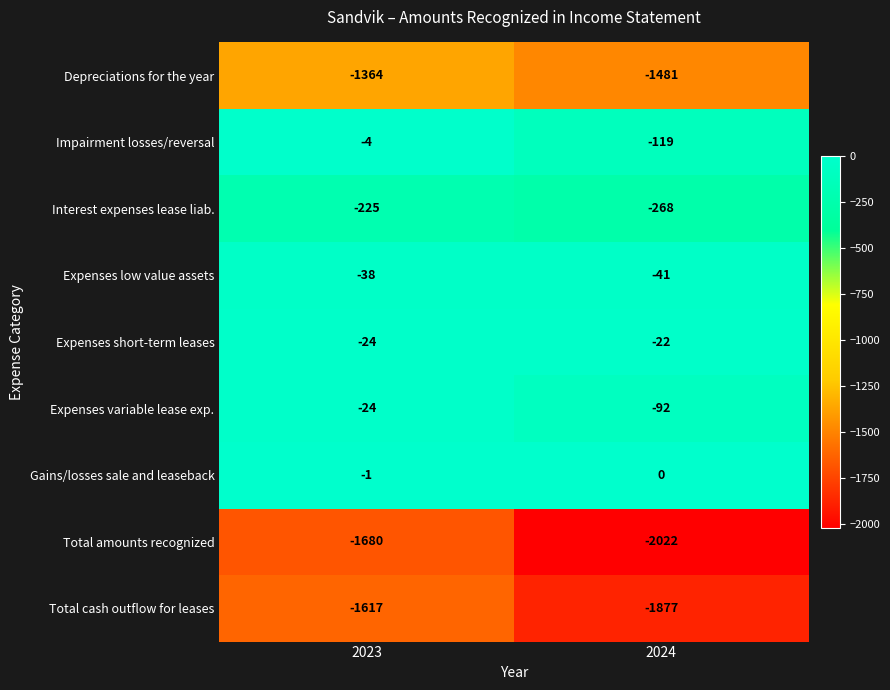

What is the spread (max minus min) of values at 2023?

1679